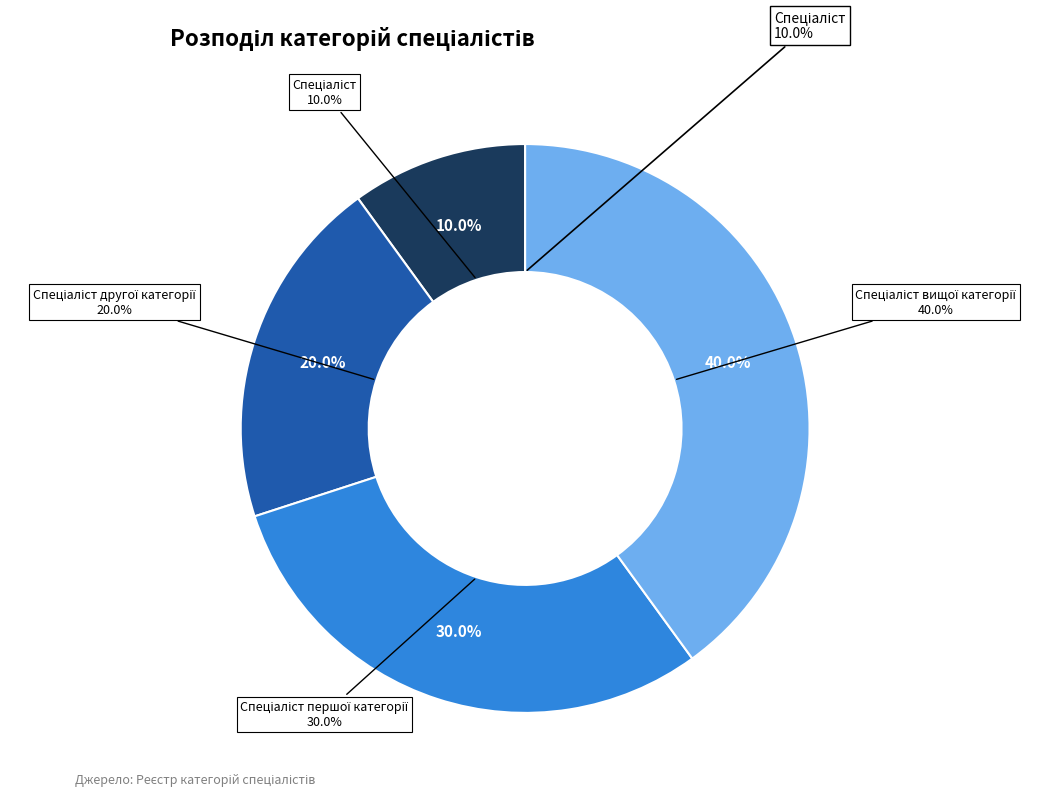

Rank the categories by value from highest to lowest.

Спеціаліст вищої категорії, Спеціаліст першої категорії, Спеціаліст другої категорії, Спеціаліст